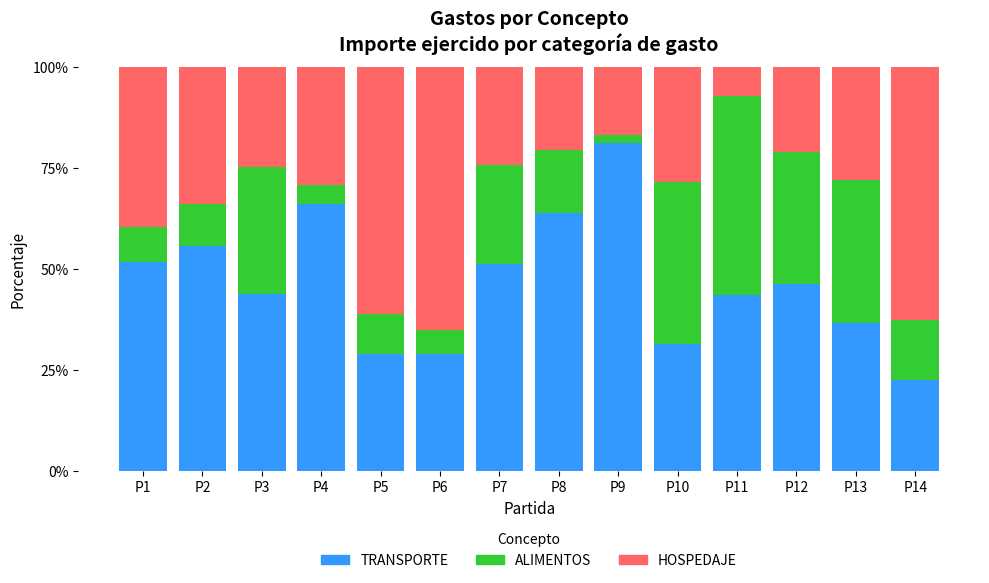

What is the difference between the second highest and minimum values in the TRANSPORTE series?

43.5